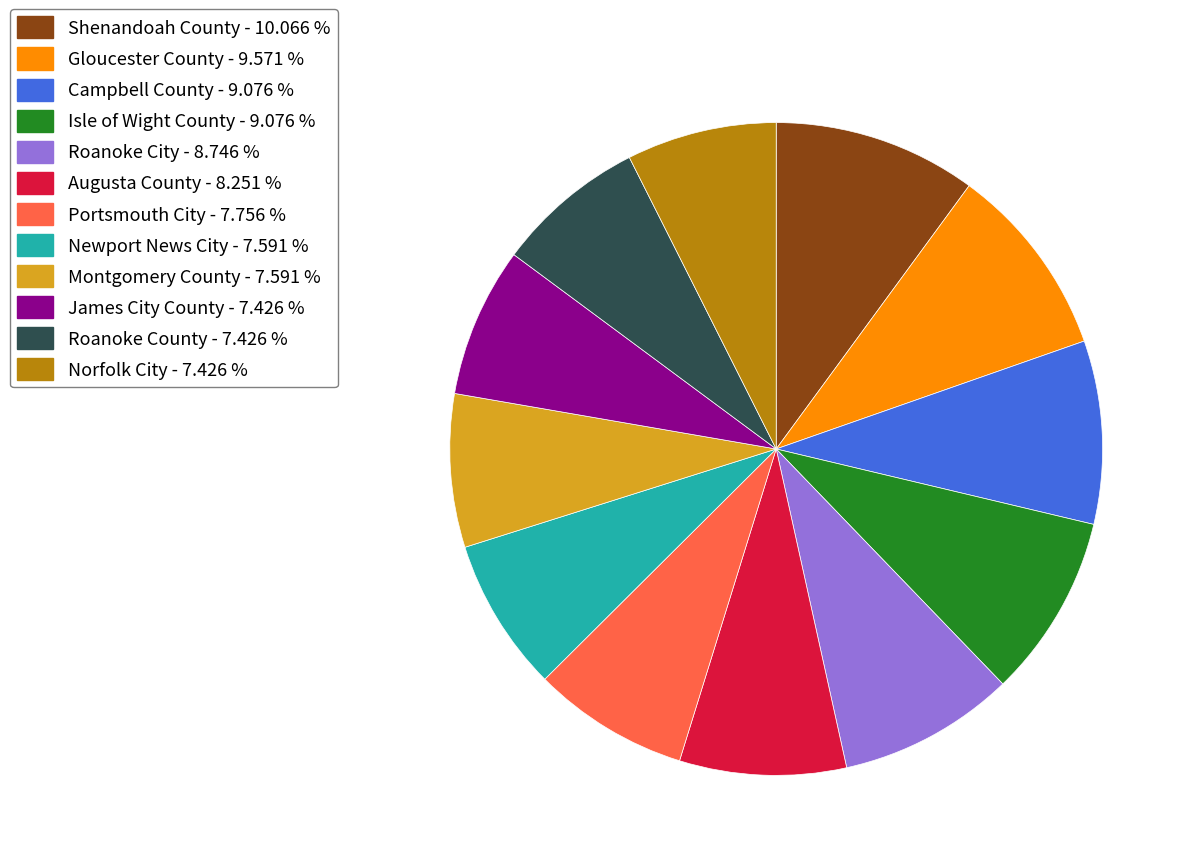

Combined, do Augusta County - 8.251 % and Newport News City - 7.591 % account for over 50%?

No